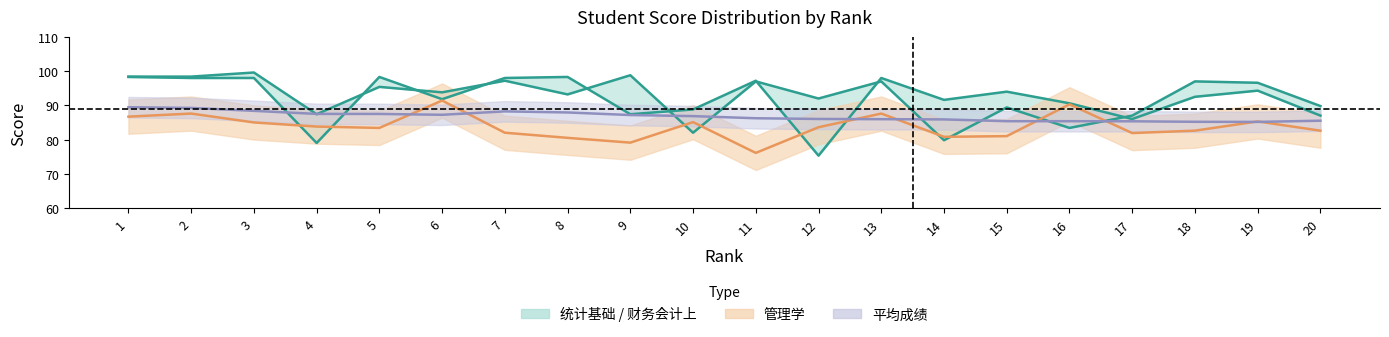

True or false: 平均成绩 and 管理学 cross at least once.

True